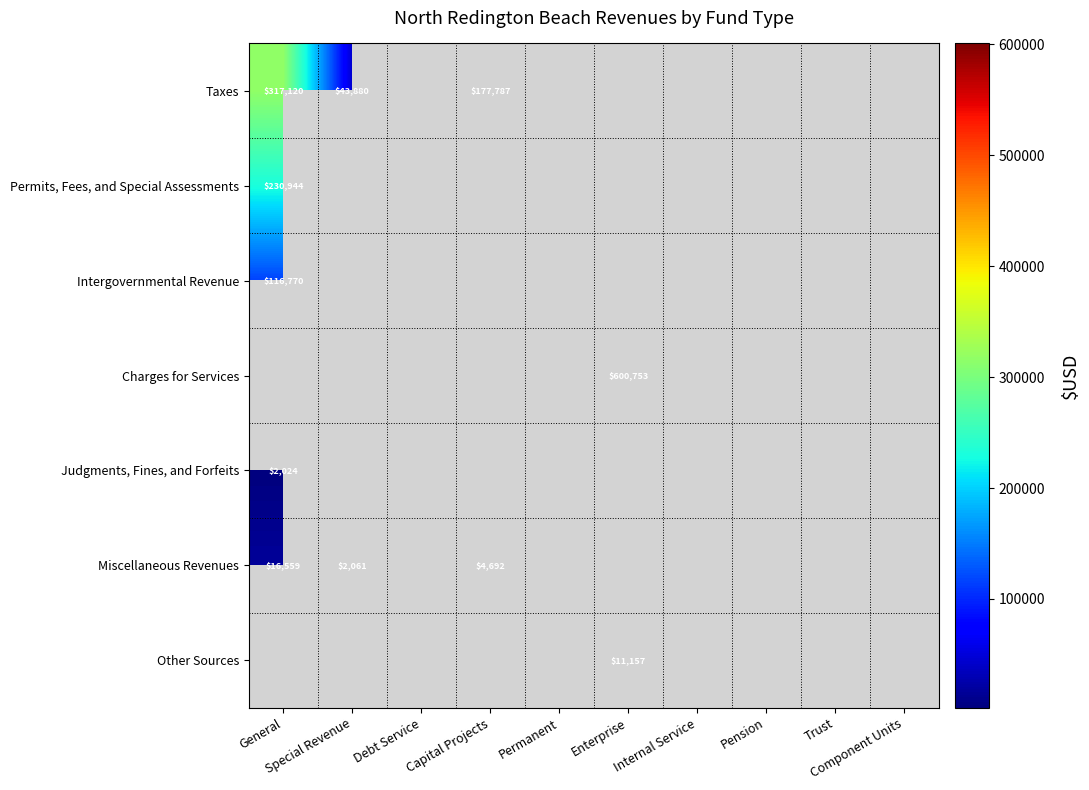

Is it true that Taxes equals 43880 at Special Revenue?

True